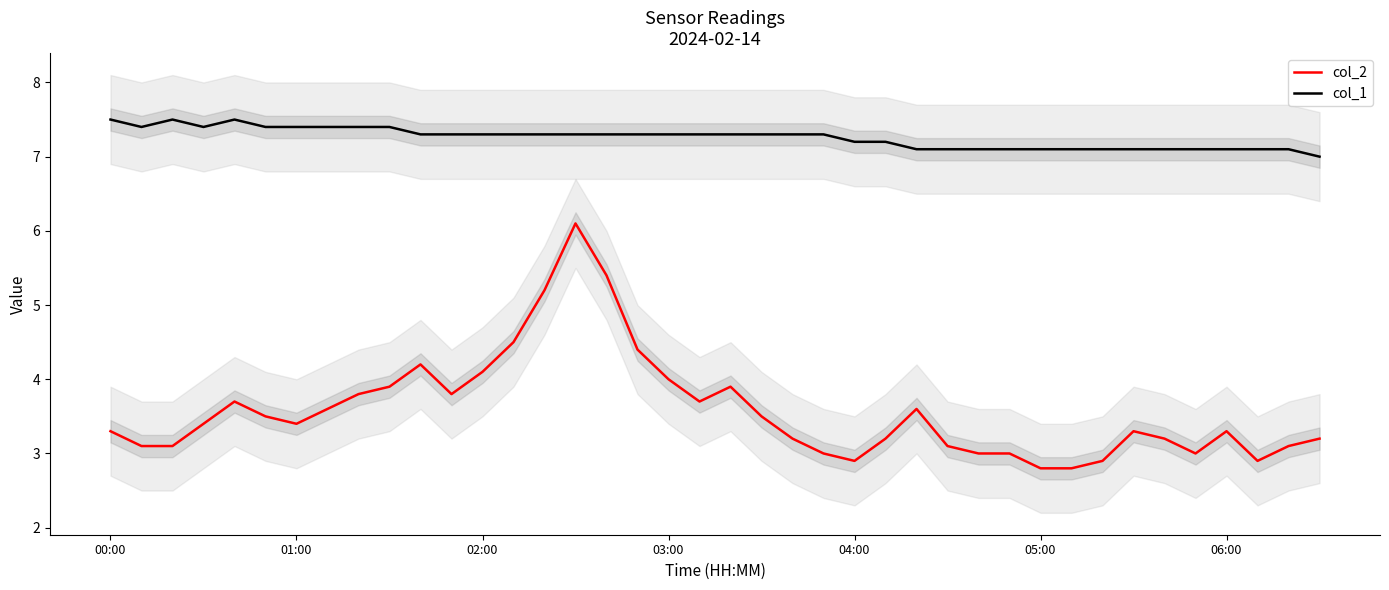

True or false: col_1 and col_2 cross at least once.

False